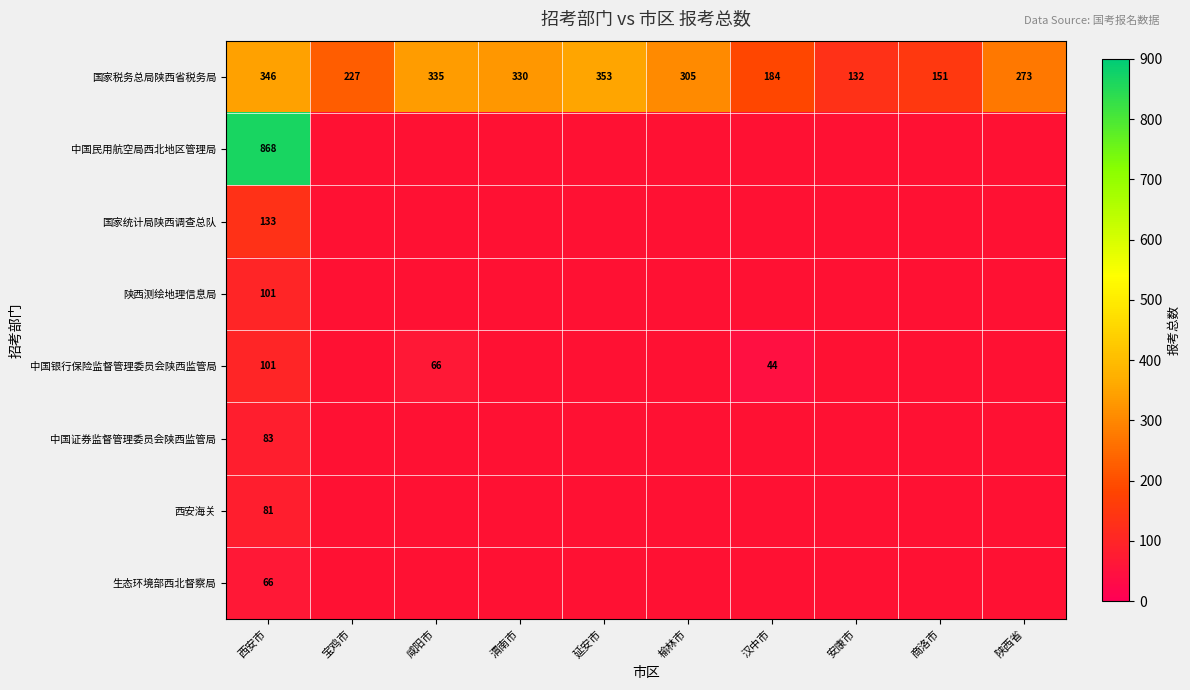

Is the value of 中国证券监督管理委员会陕西监管局 at 陕西省 greater than the value of 中国银行保险监督管理委员会陕西监管局 at 陕西省?

No